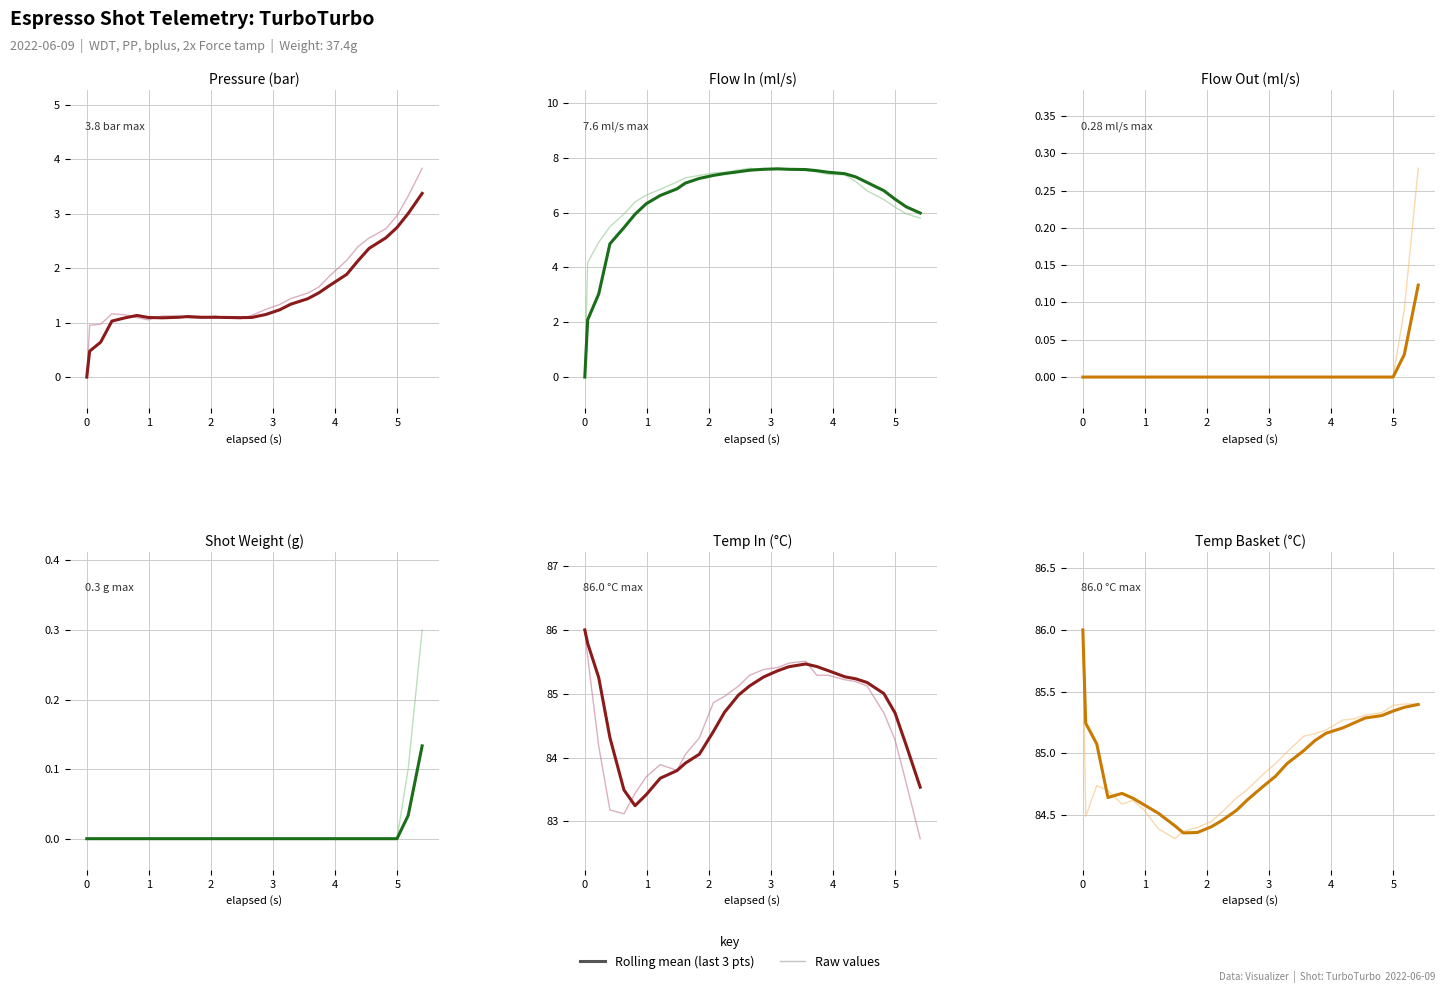

What is the average value of the Rolling mean series?

84.9